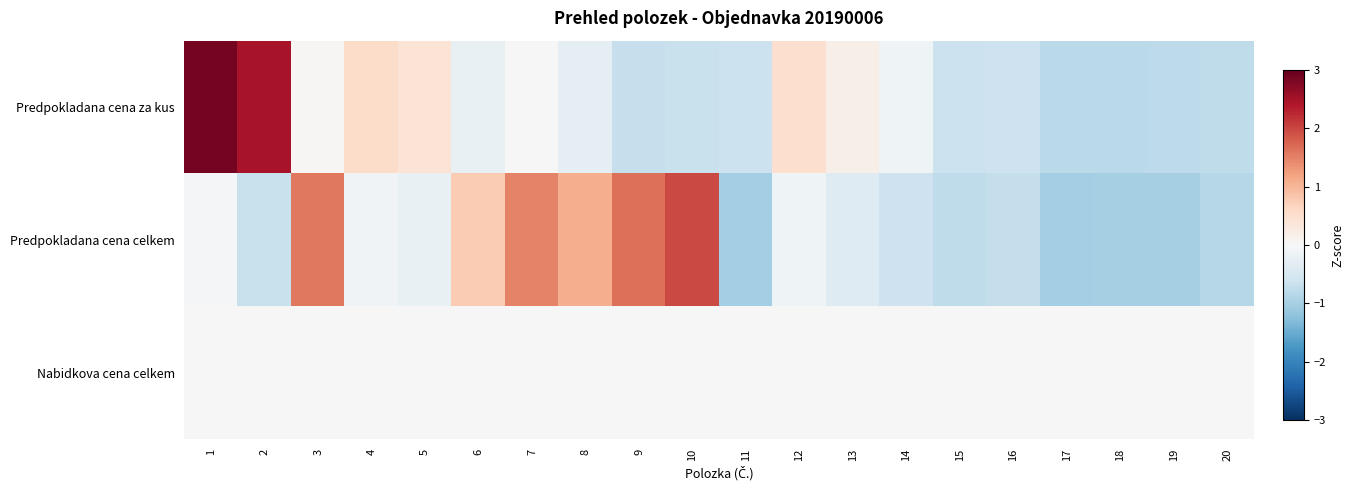

Which series has the largest range (max minus min)?

Predpokladana cena za kus